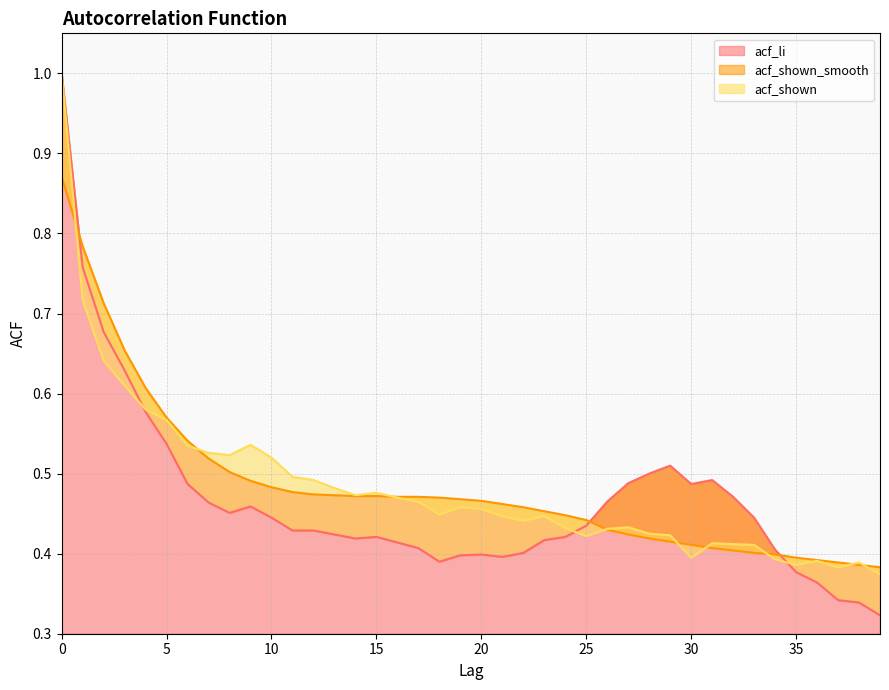

Which category has the lowest value across all series?

39